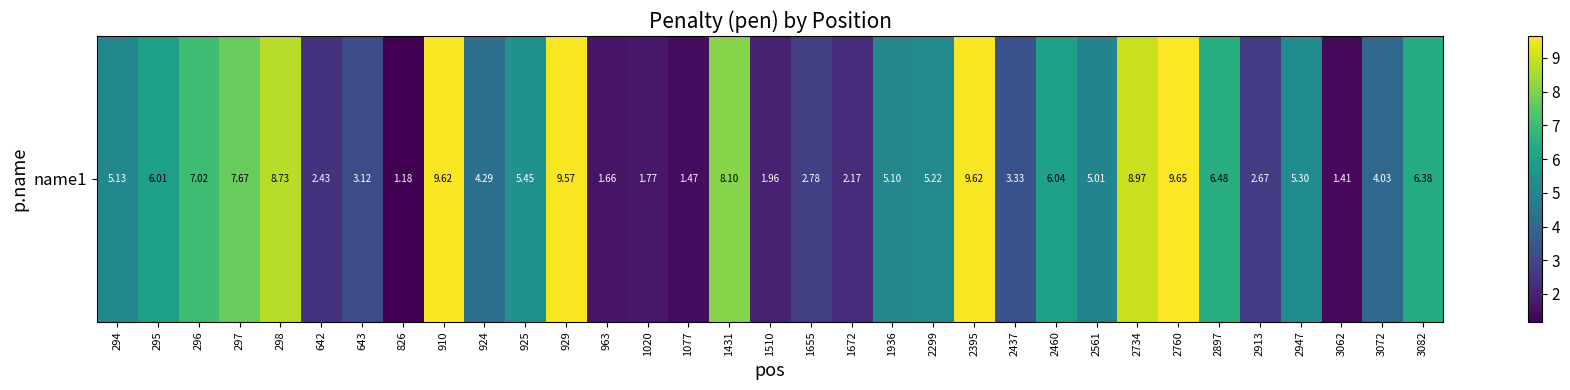

What is the change in value from 296 to 3072?

-3.0